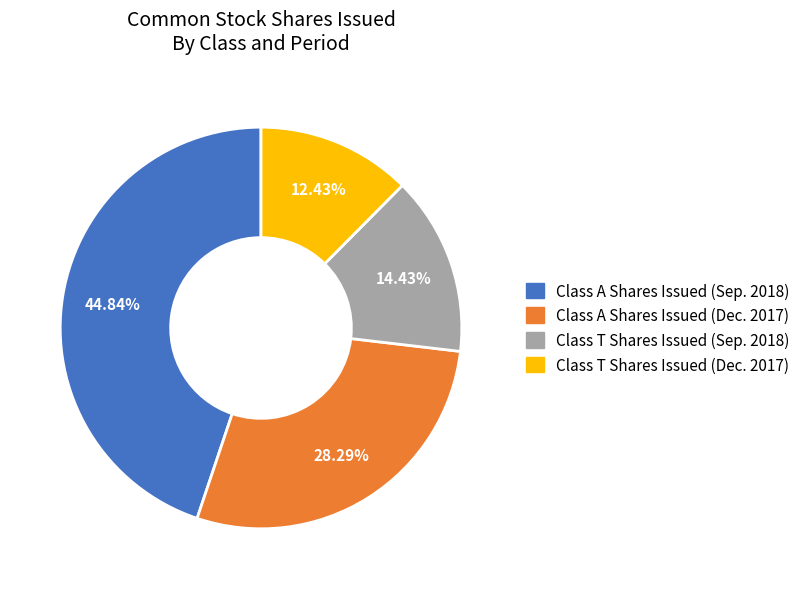

Is there any slice that represents more than half of the pie?

No